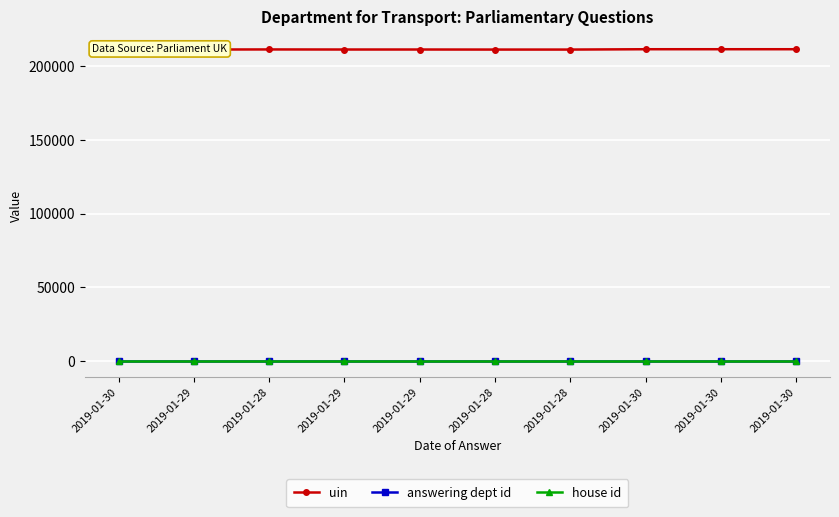

Which series has the largest total across all categories?

uin